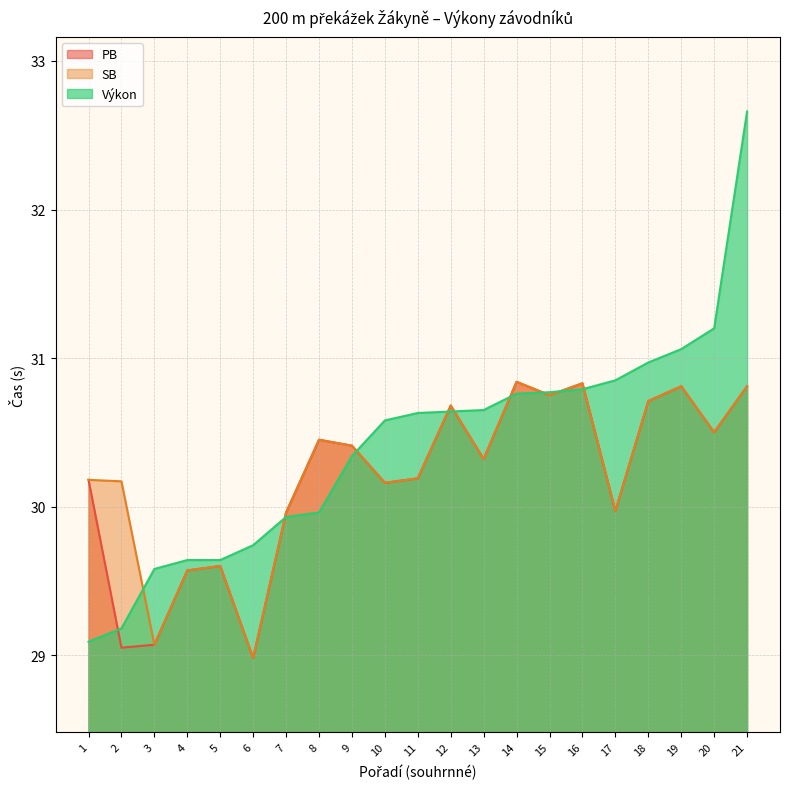

What is the value of the Výkon point at the 19th from the left?

31.1